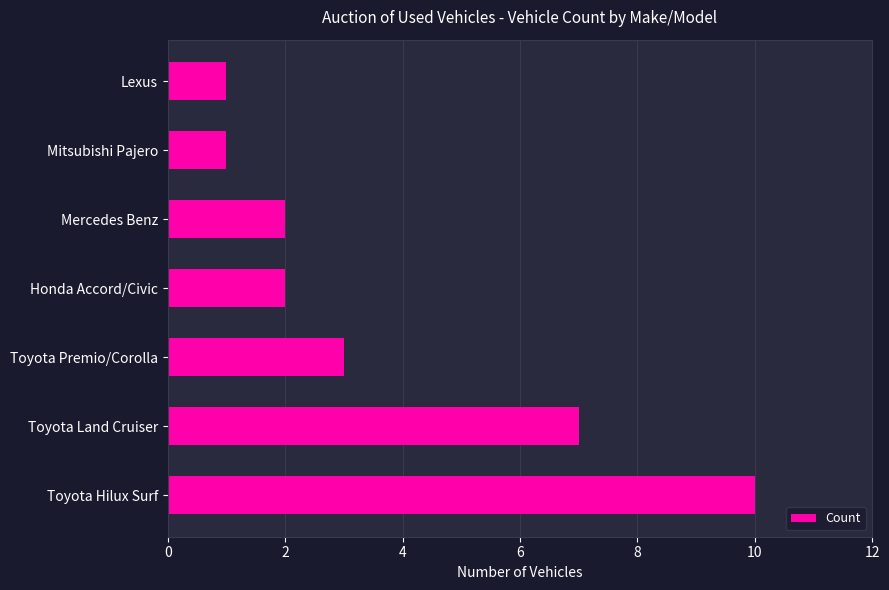

What is the sum of all values?

26